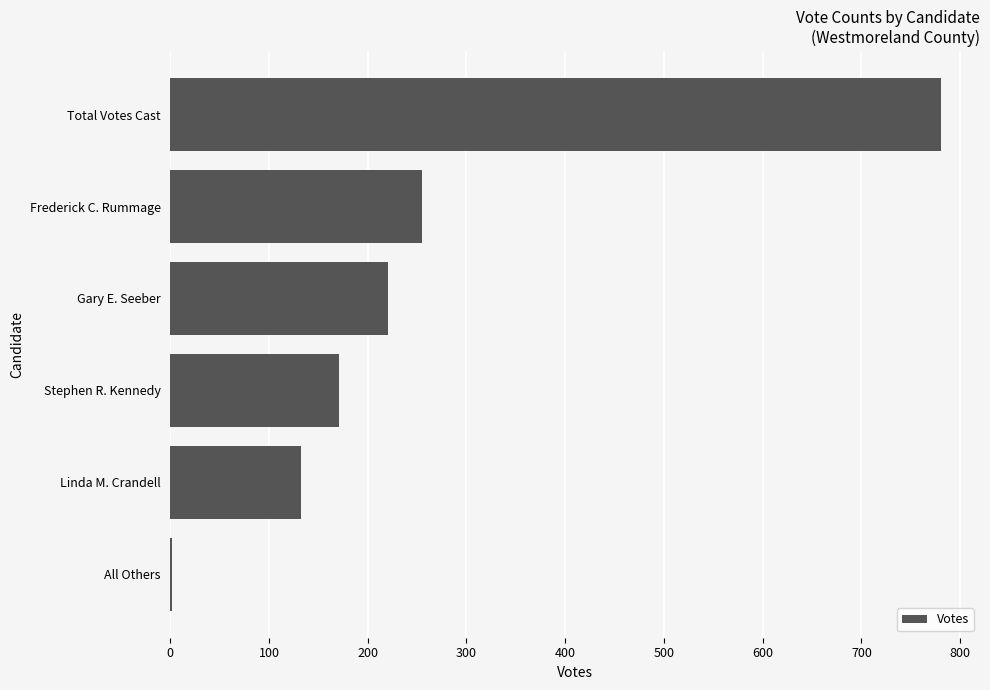

What is the sum of all values?

1562